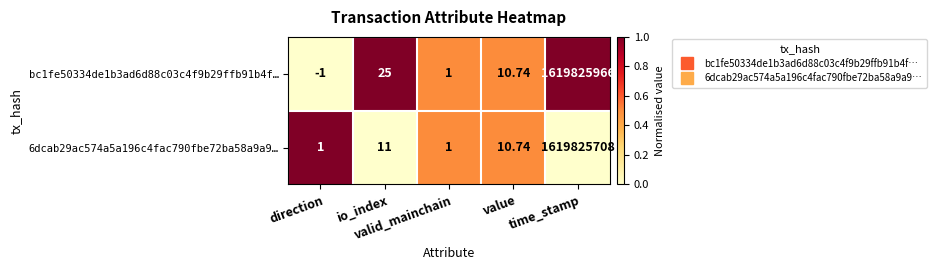

Count the number of categories in the chart.

5